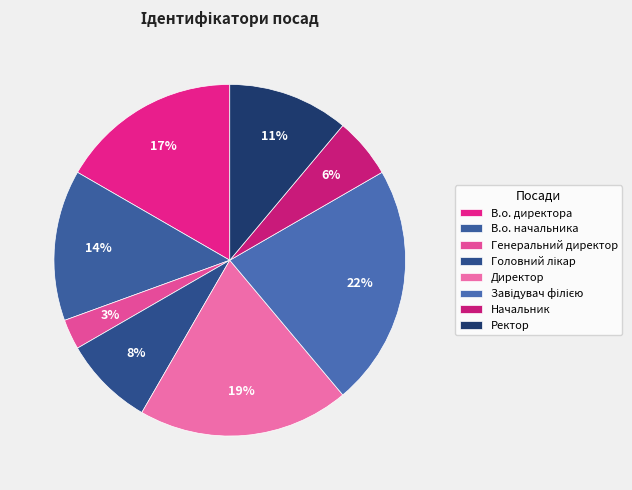

Is Головний лікар the majority of the pie?

No